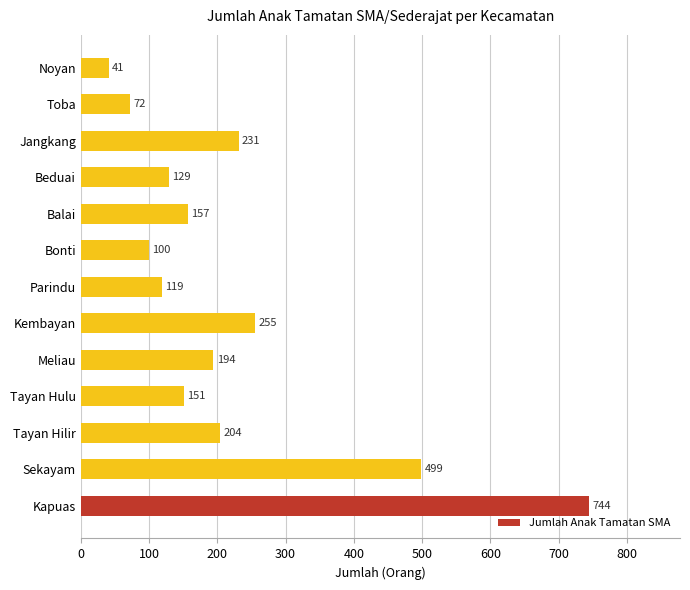

Reading top to bottom, what are all the values shown in this chart?

41	72	231	129	157	100	119	255	194	151	204	499	744